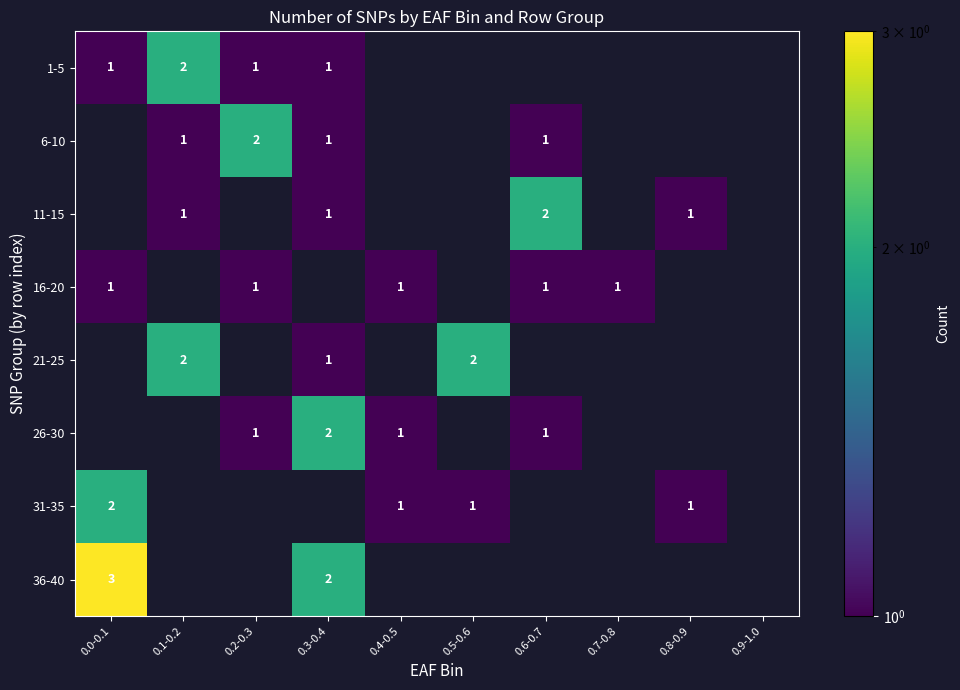

Which label corresponds to the largest value in the chart?

0.0-0.1